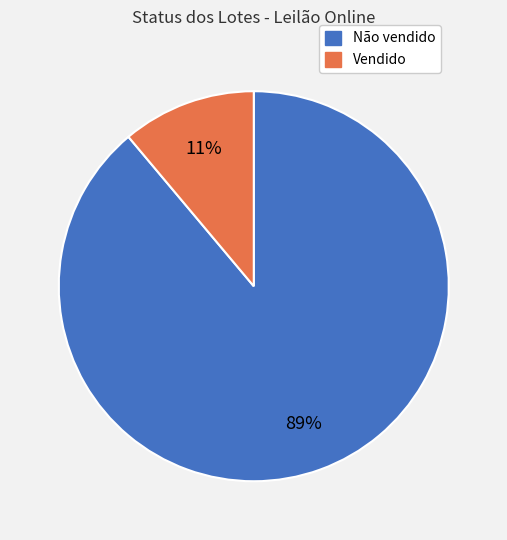

To the nearest percent, what is the average slice percentage?

50%